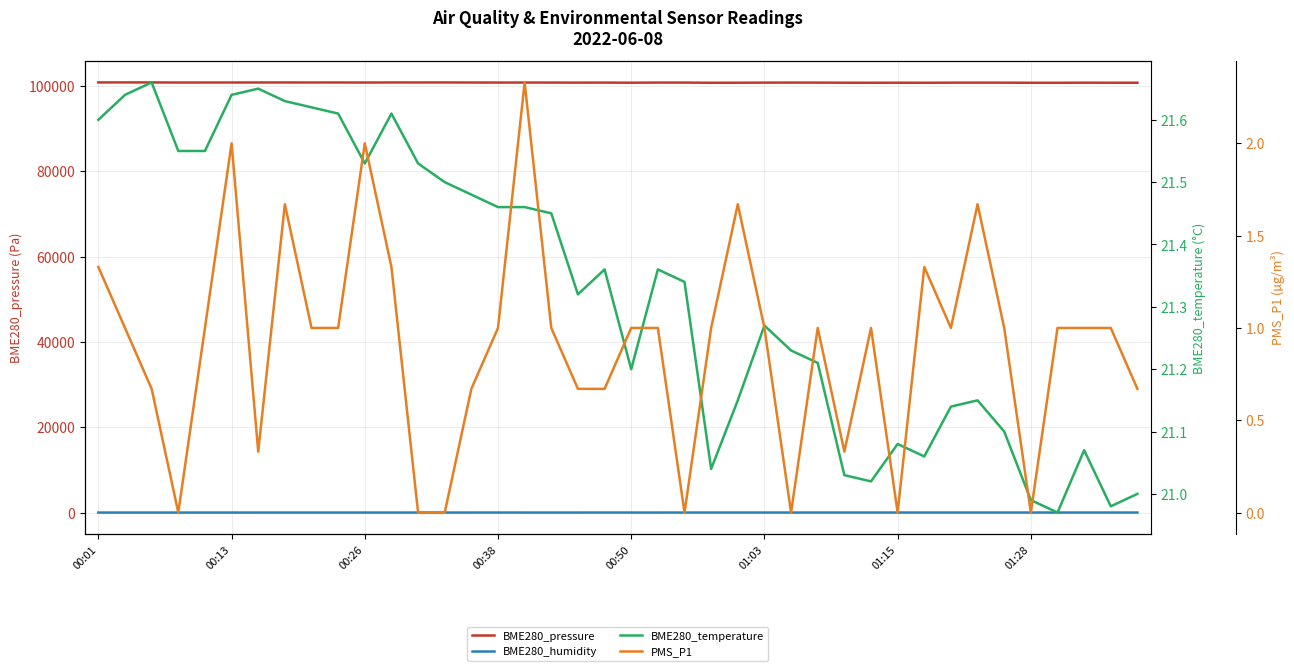

True or false: BME280_pressure and BME280_temperature cross at least once.

False